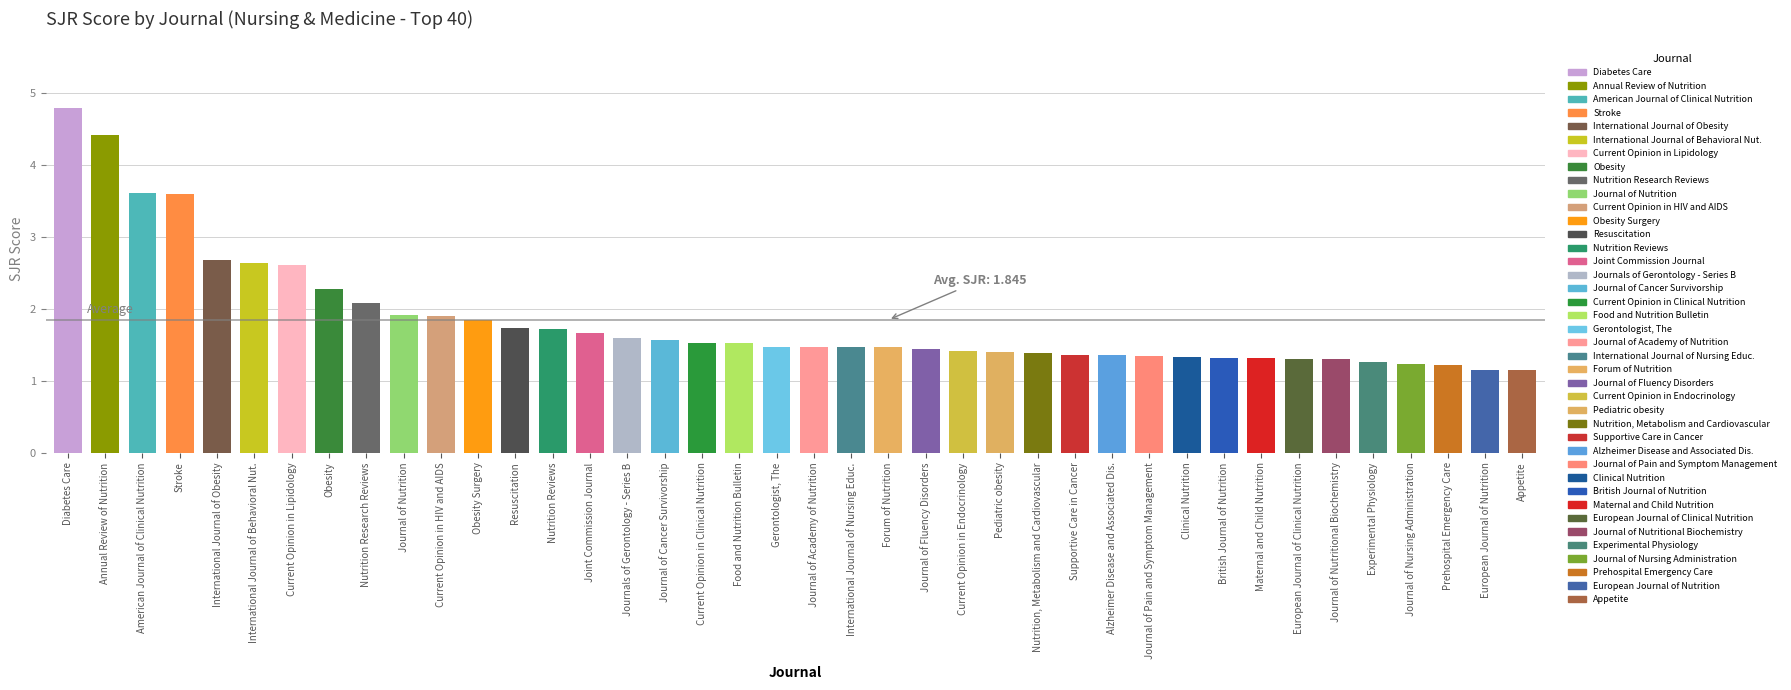

What is the change in value from 14 to 25?

-0.3